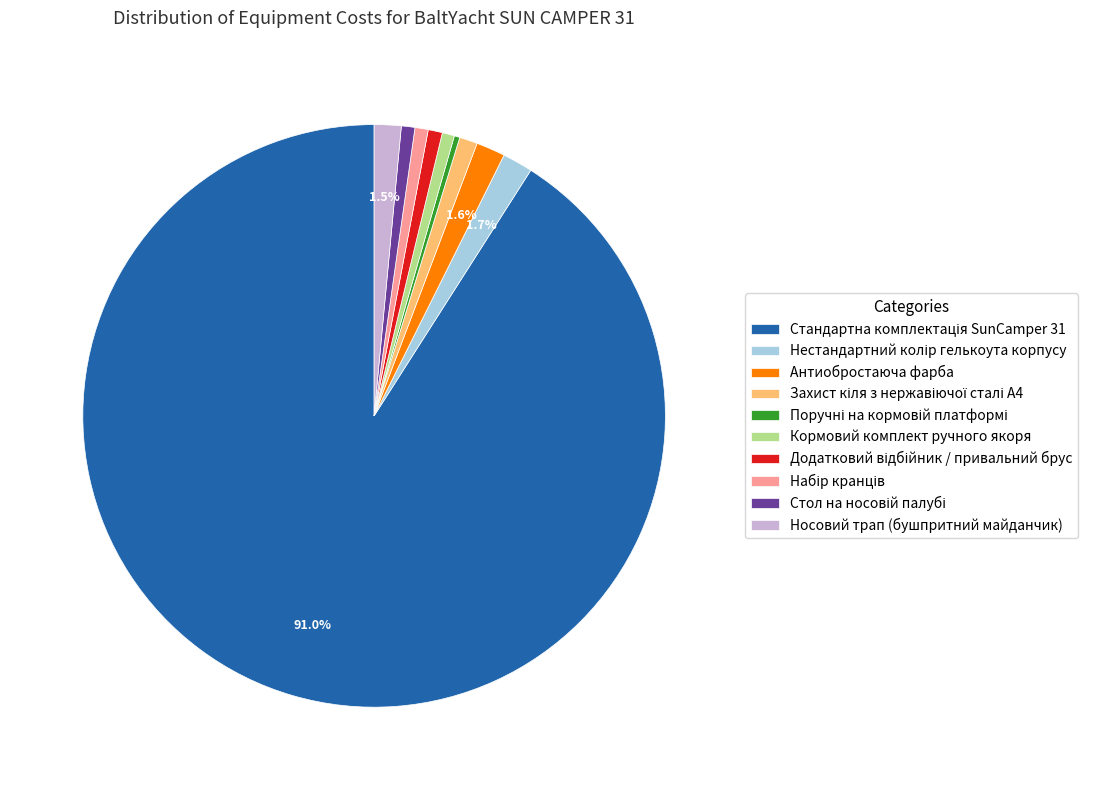

How many segments does this pie chart have?

10